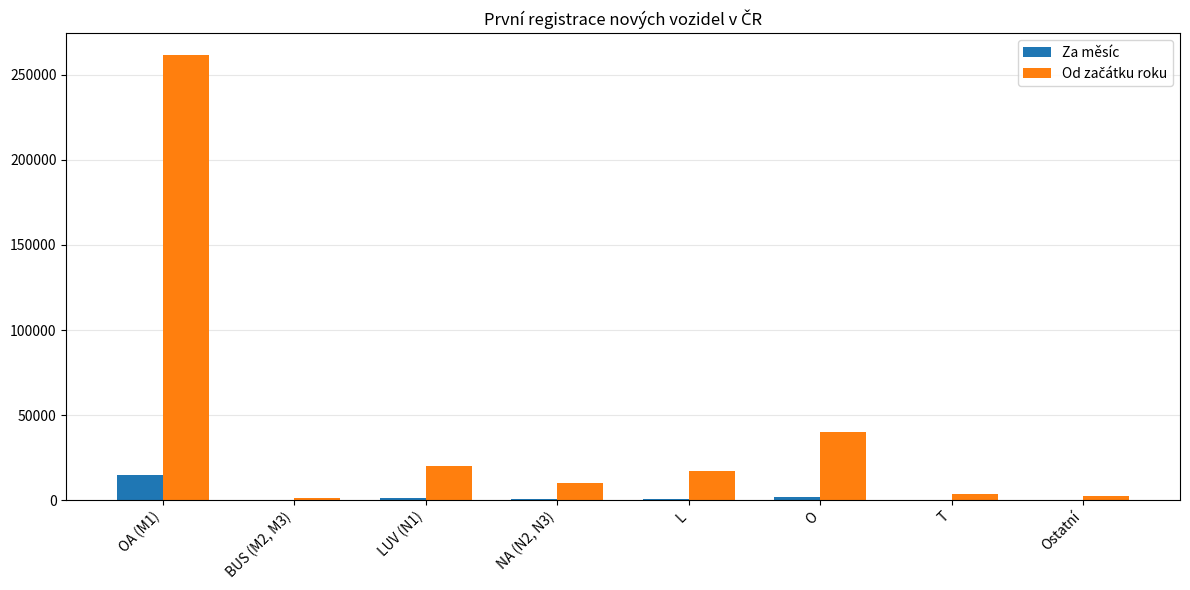

At which category is the sum across all series the highest?

OA (M1)